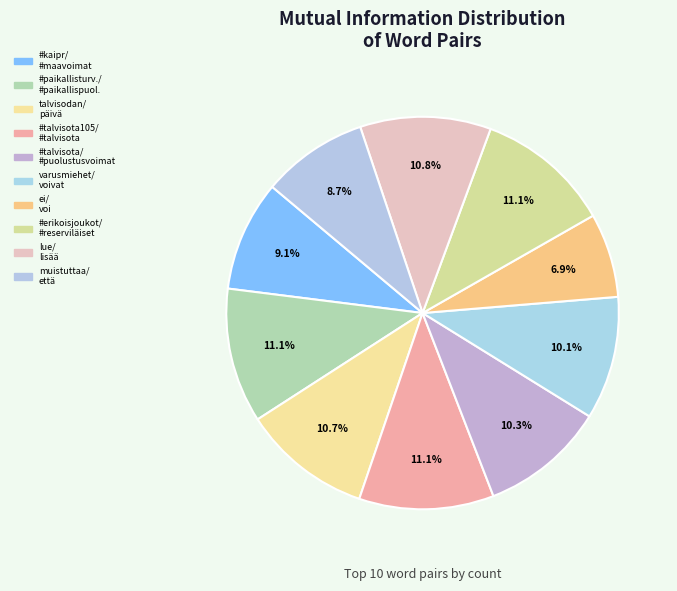

Count the number of slices in the pie.

10